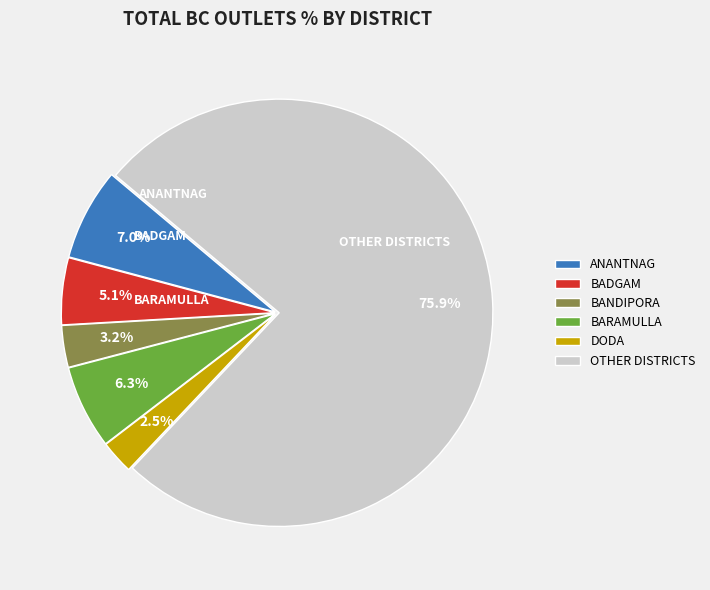

To the nearest percent, what is the difference between the BADGAM and BARAMULLA slice percentages?

1%